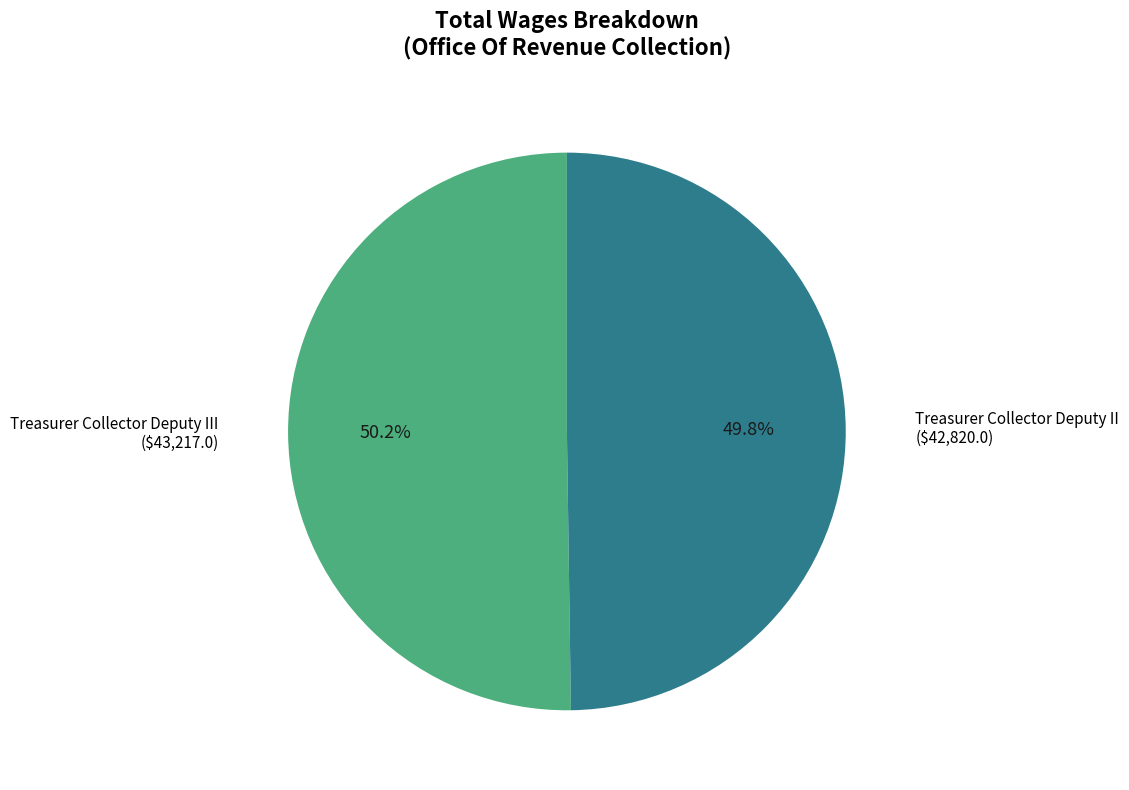

Is there a majority slice in this chart?

Yes